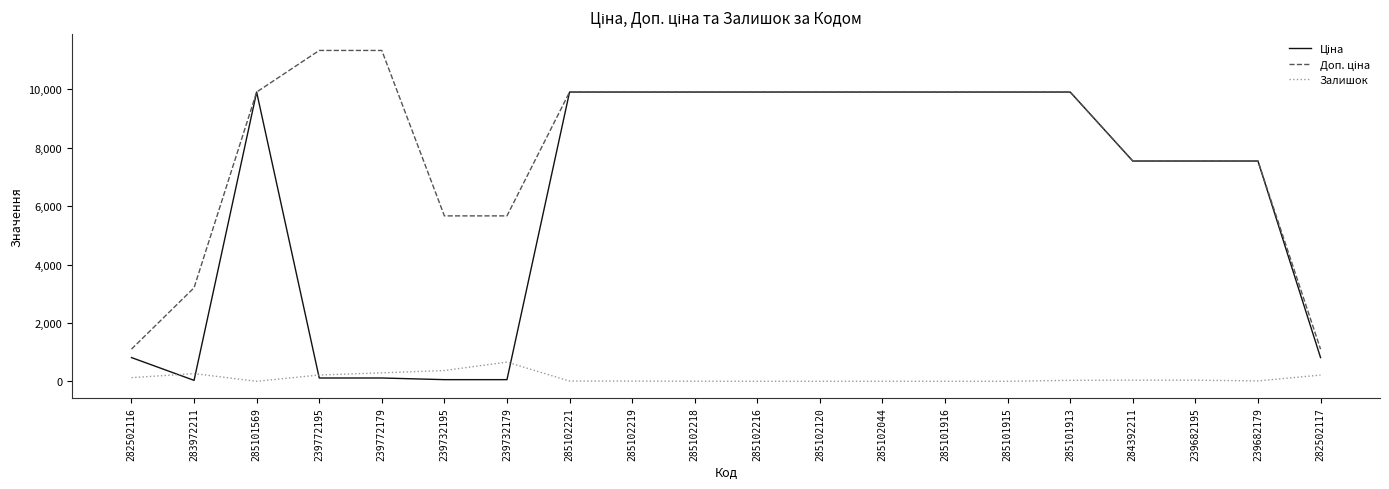

What is the greatest value displayed?

11334.0